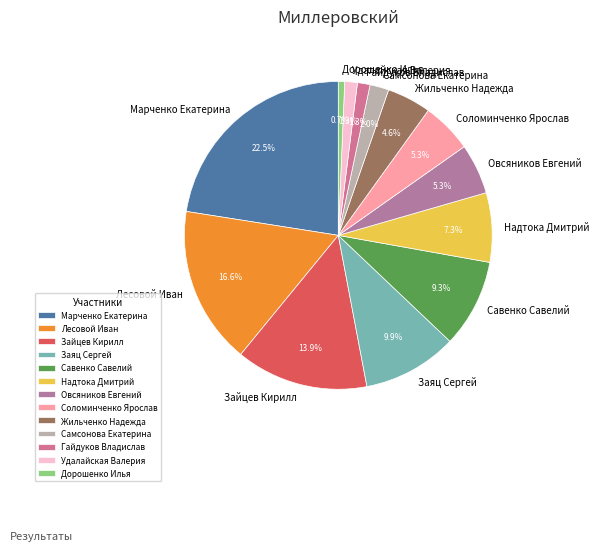

To the nearest percent, what is the combined percentage of Надтока Дмитрий and Дорошенко Илья?

8%